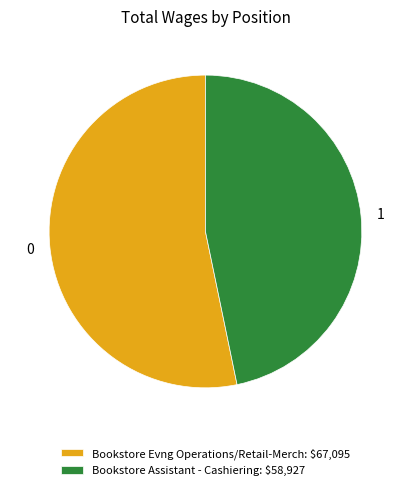

Combined, do 1 and 0 account for over 50%?

Yes